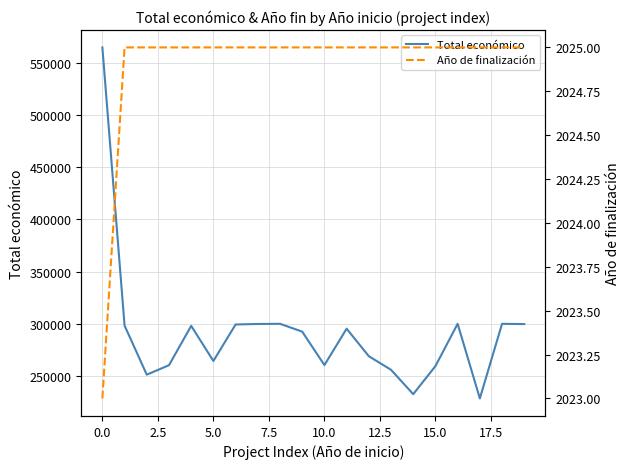

What is the sum of all Total económico values?

5829582